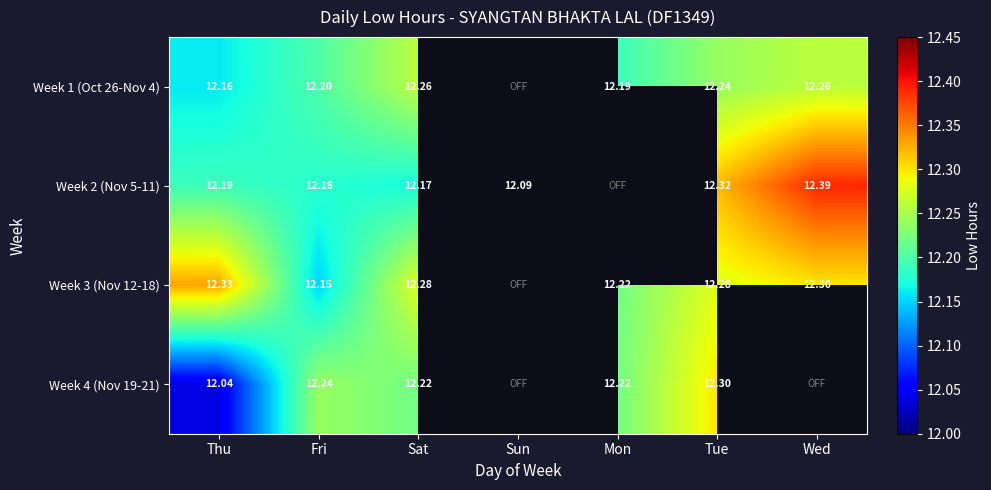

At which category is the sum across all series the highest?

Tue